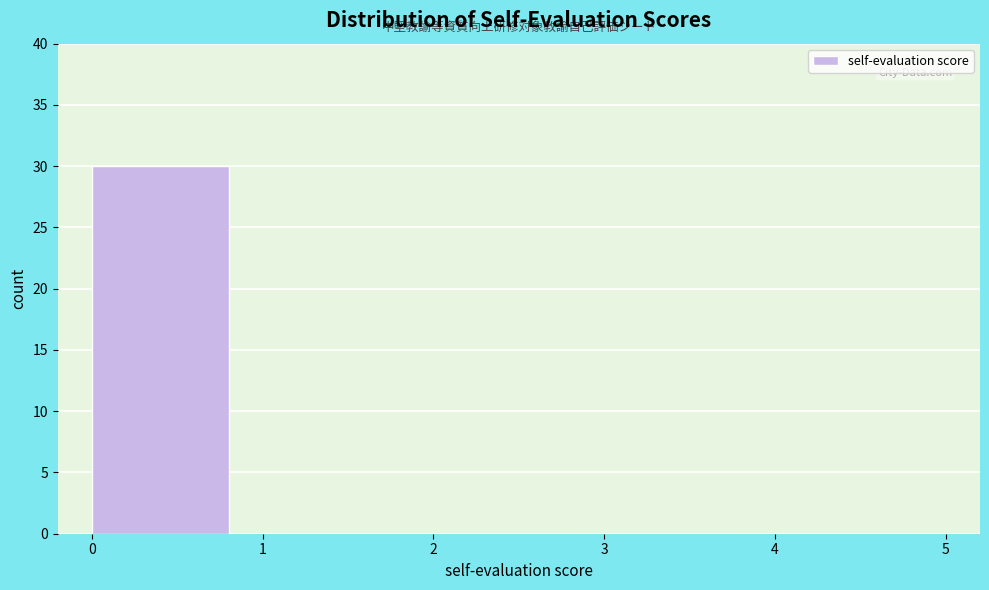

Which range on the x-axis has the tallest bar?

0 to 1